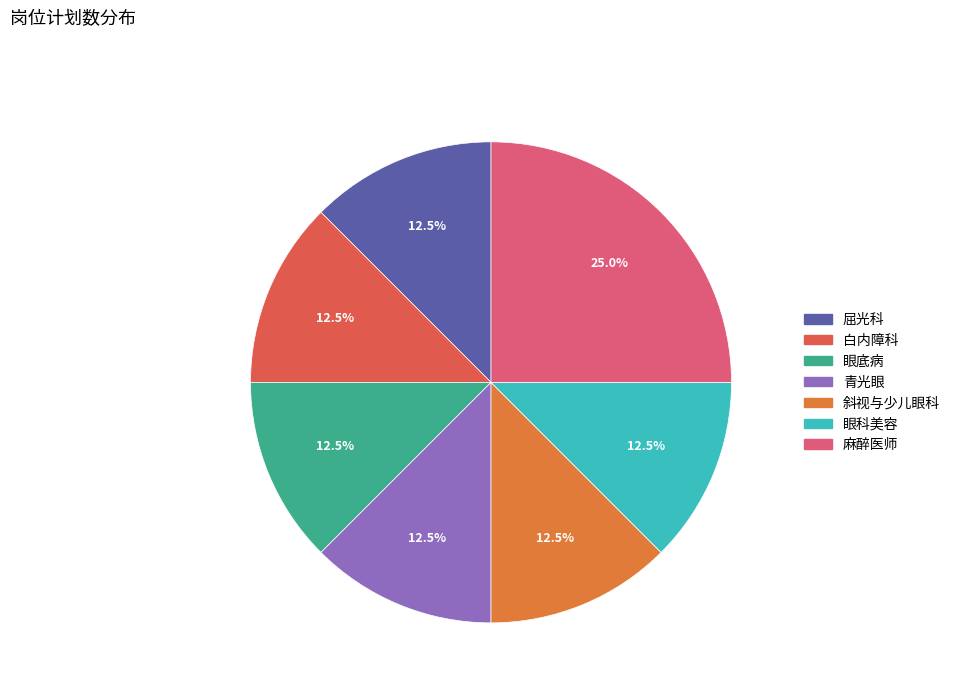

Which has a higher value, 麻醉医师 or 眼底病?

麻醉医师